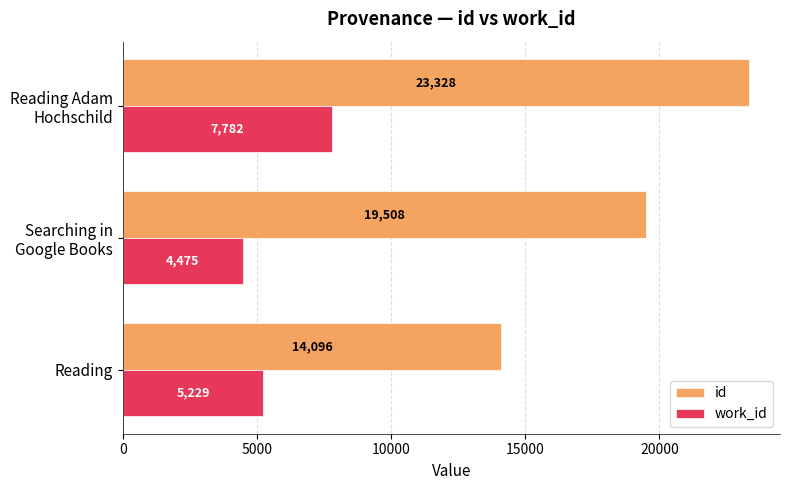

What is the sum of all work_id values?

17486.0